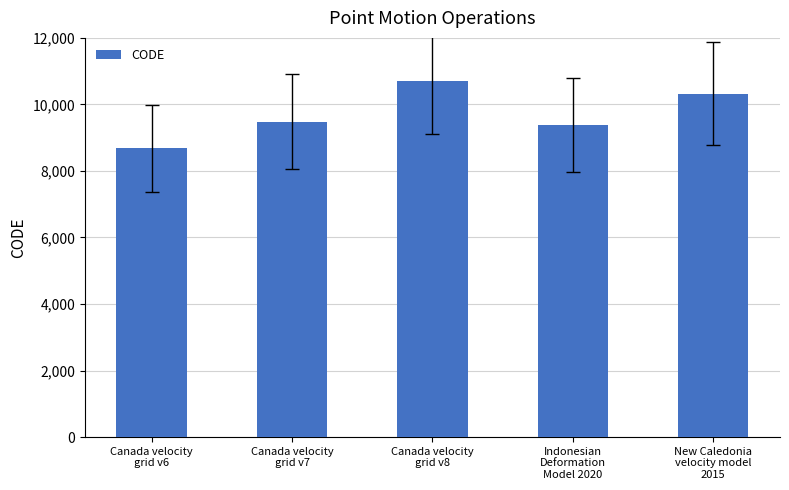

How many categories are shown in the chart?

5